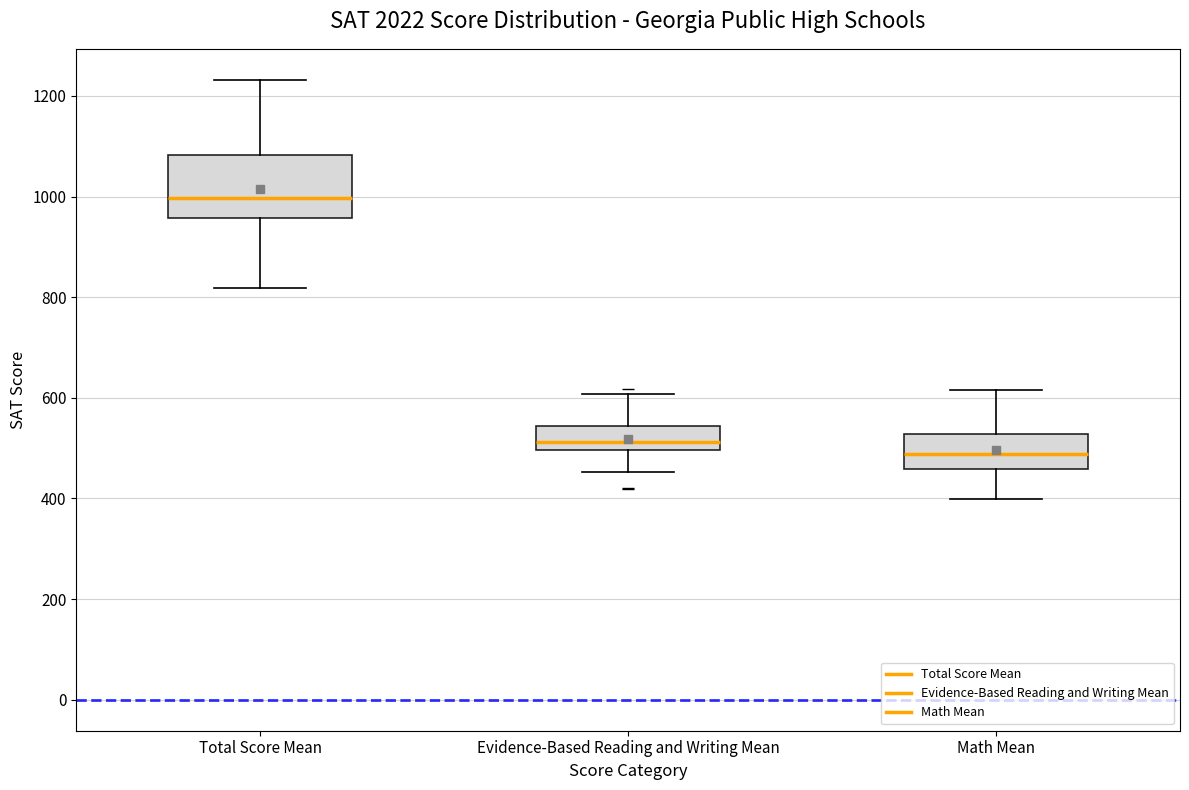

Where does the upper whisker of the box for Total Score Mean end on the y-axis? The values are not printed on the chart, so give them approximately, as read against the axis.

1240